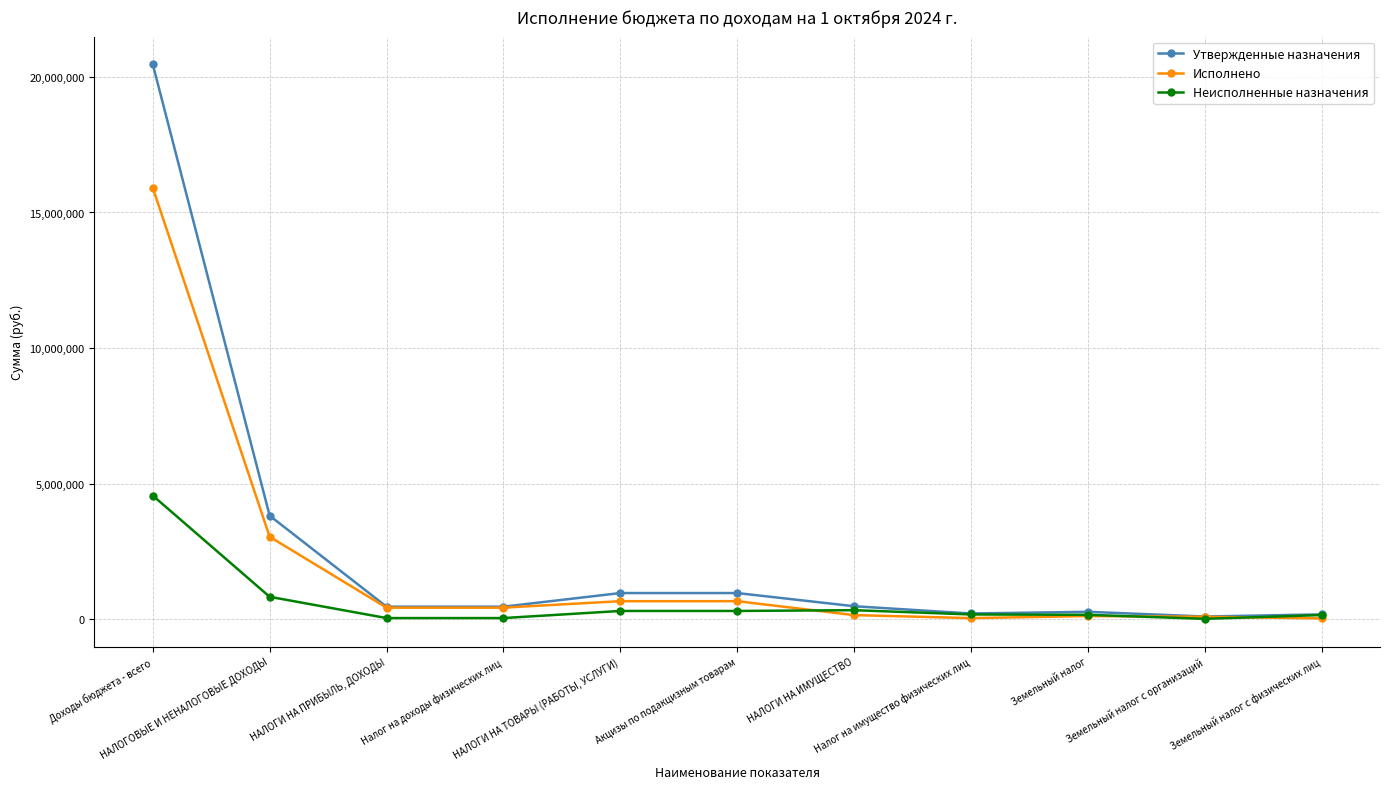

What is the greatest value displayed?

20464940.7